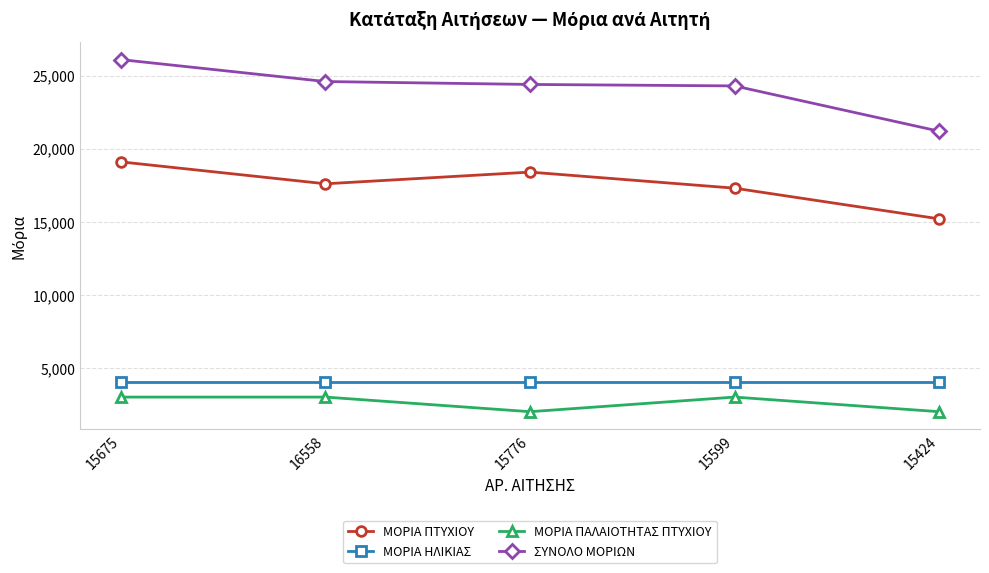

What is the lowest value of the ΜΟΡΙΑ ΗΛΙΚΙΑΣ series?

4000